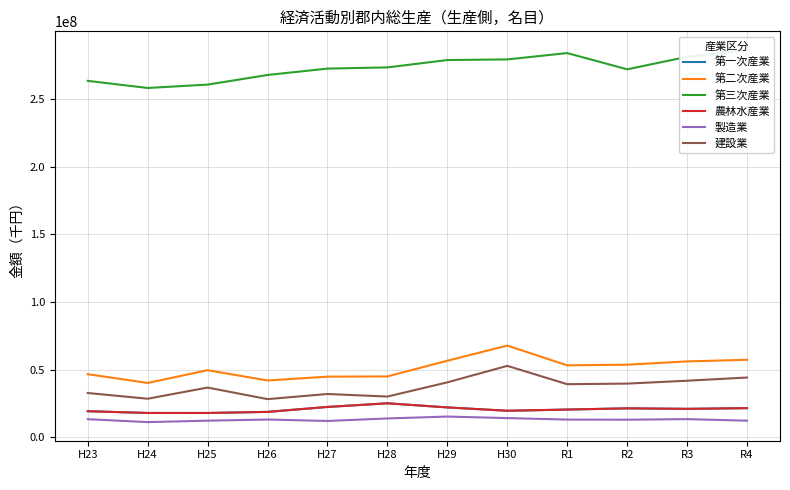

What is the maximum value shown in the chart?

286211854